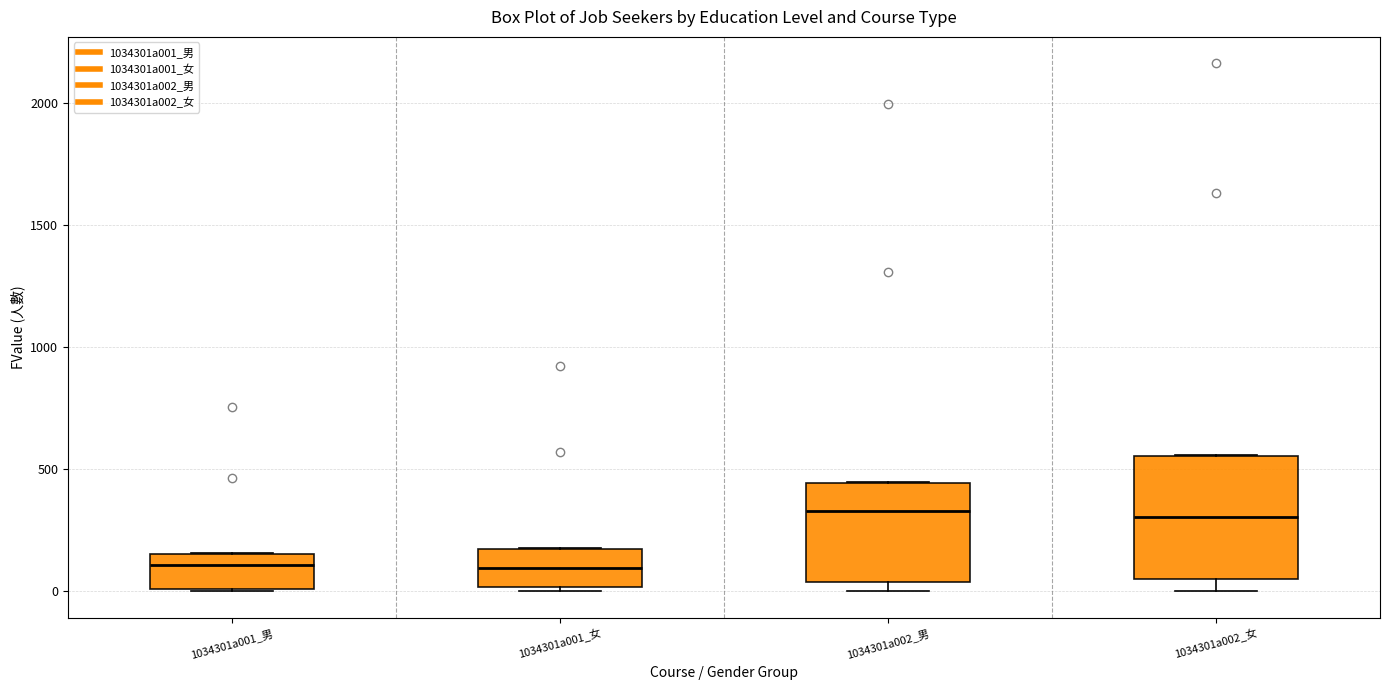

Where is the lower edge of the box for 1034301a002_女 on the y-axis? The values are not printed on the chart, so give them approximately, as read against the axis.

50